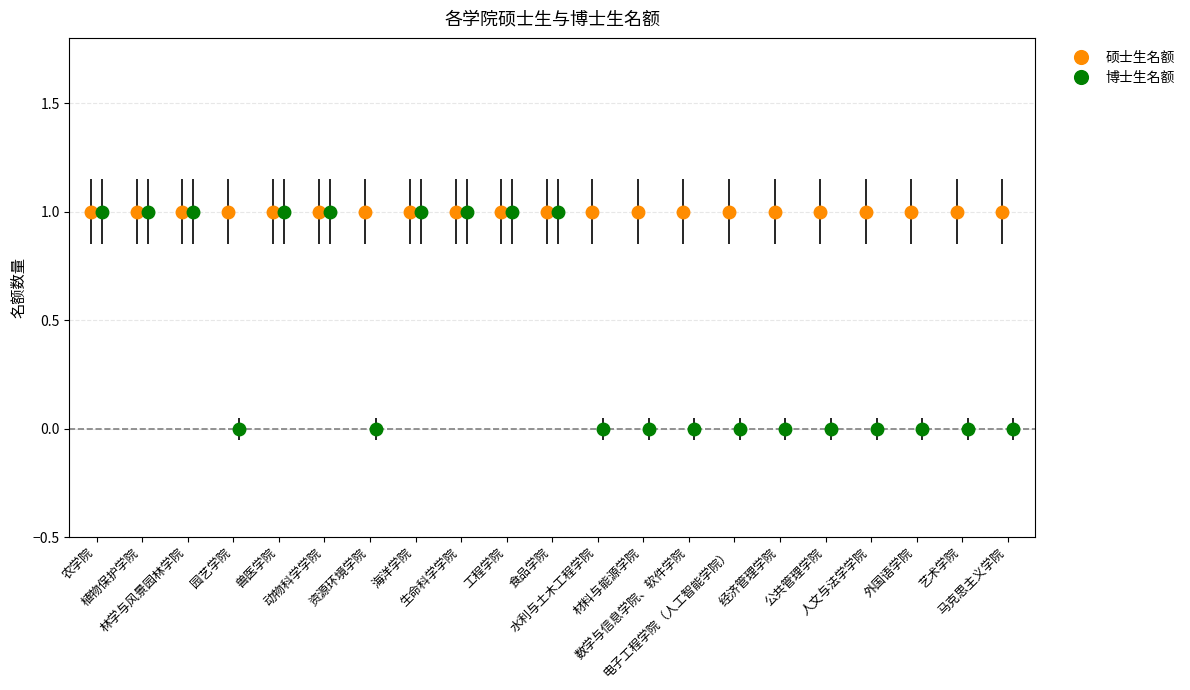

Reading right to left, transcribe all the data shown in this chart.

0	0	0	0	0	0	0	0	0	0	1	1	1	1	0	1	1	0	1	1	1